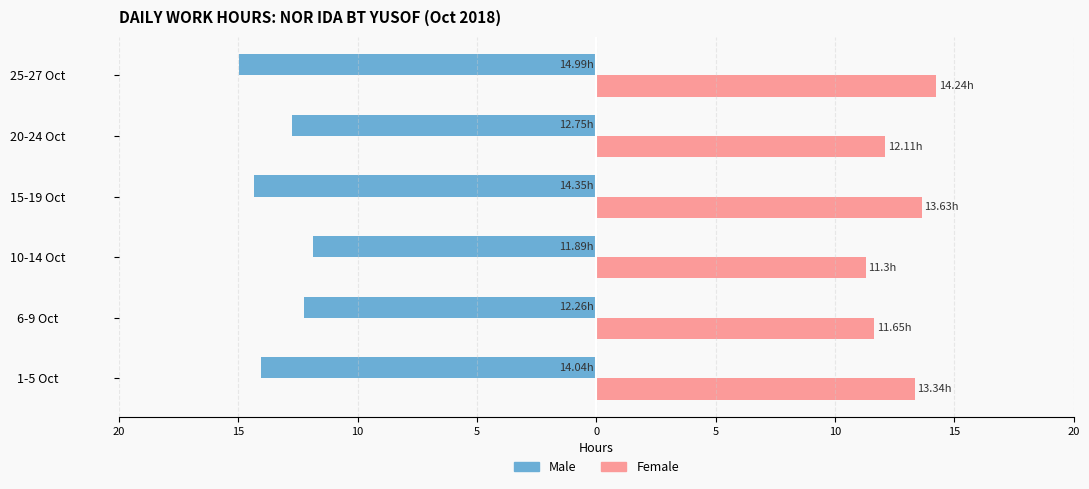

What are all the series names shown in the legend?

Male, Female